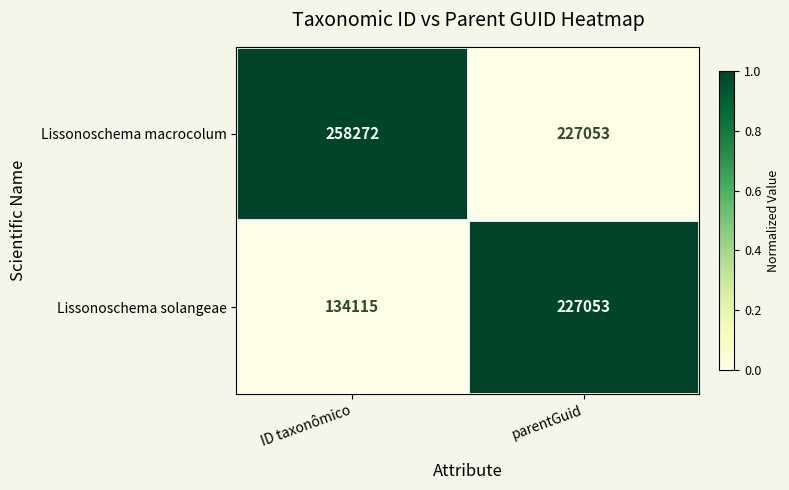

At which label is Lissonoschema solangeae closest to 180584?

ID taxonômico